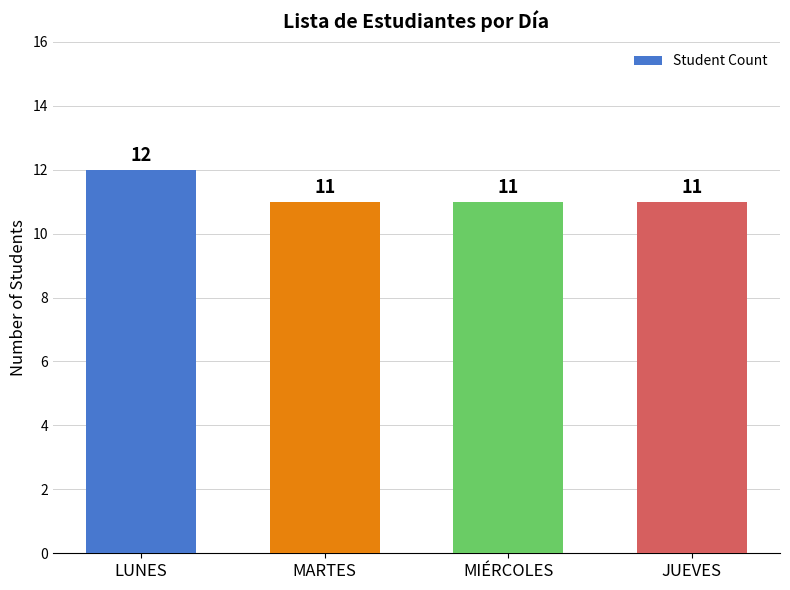

Reading right to left, list all the values displayed in this chart.

JUEVES=11	MIÉRCOLES=11	MARTES=11	LUNES=12